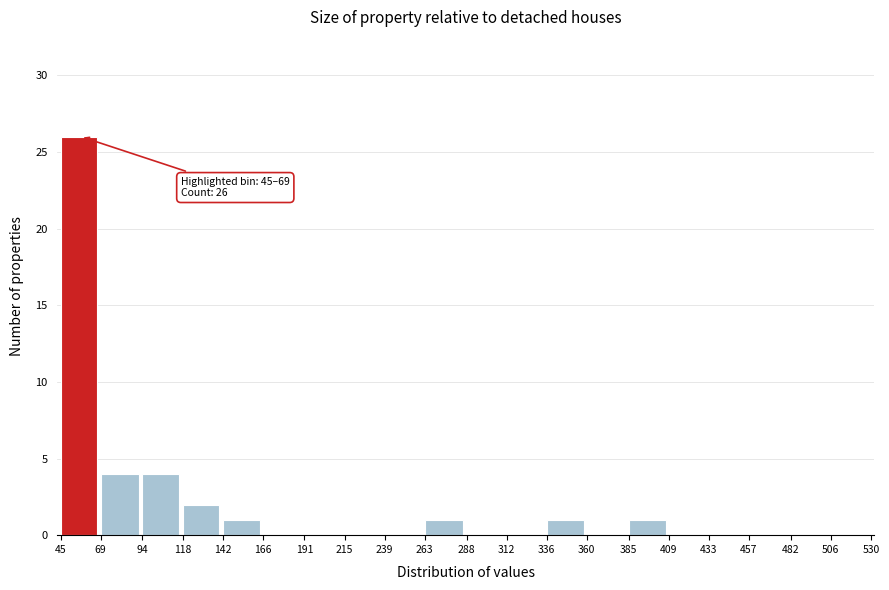

Over which range of the x-axis is the bar tallest?

45 to 69